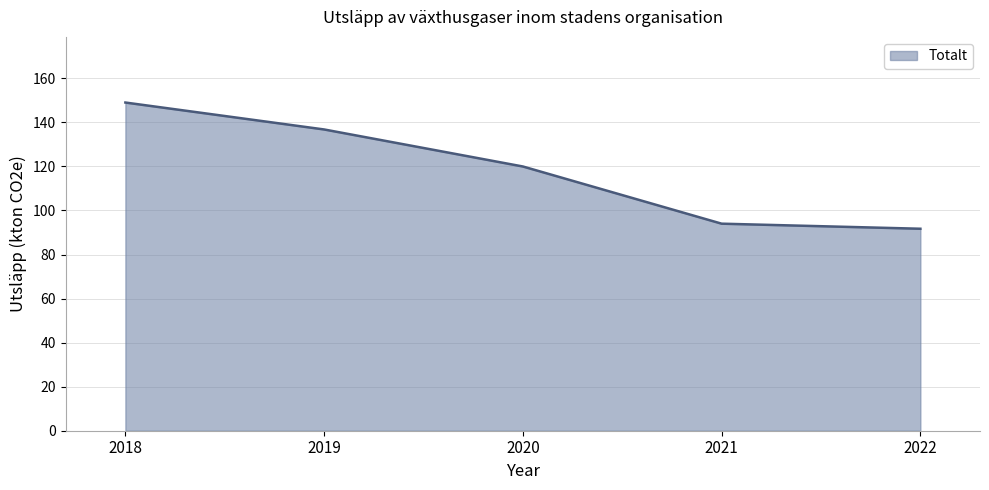

List the labels in order of value, smallest first.

2022, 2021, 2020, 2019, 2018